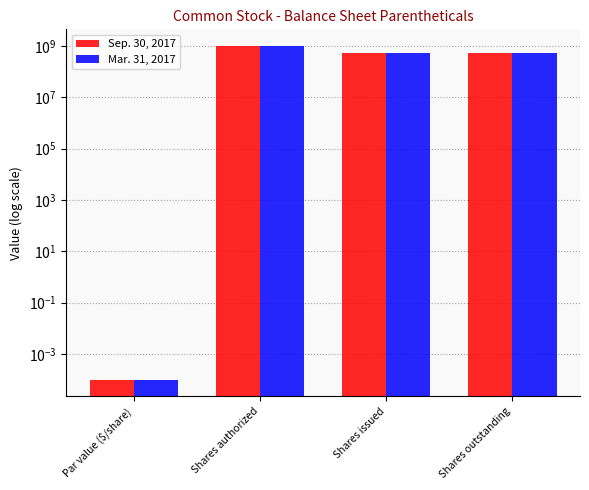

The Mar. 31, 2017 series shows 0.0 at Par value ($/share). True or false?

True